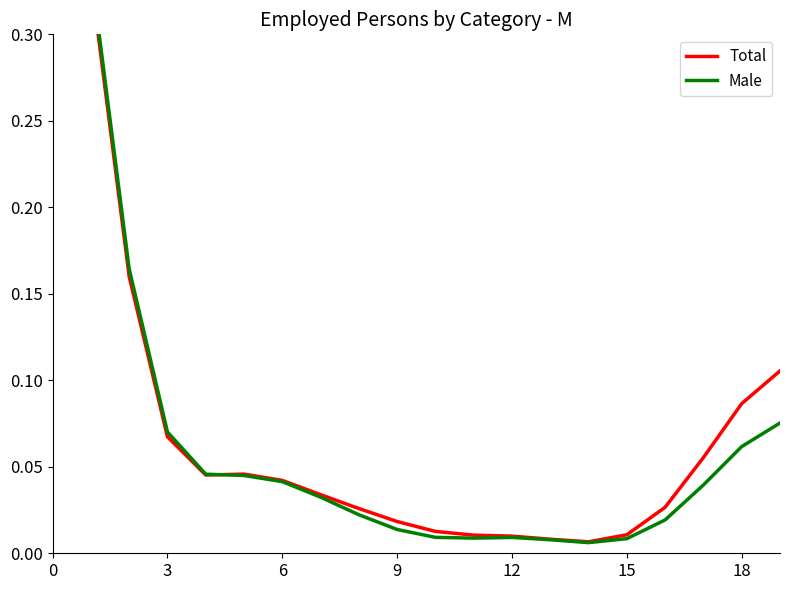

The value of Total at 3 is 0.1. True or false?

False